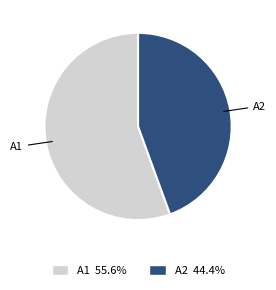

Between A2 and A1, which is larger?

A1